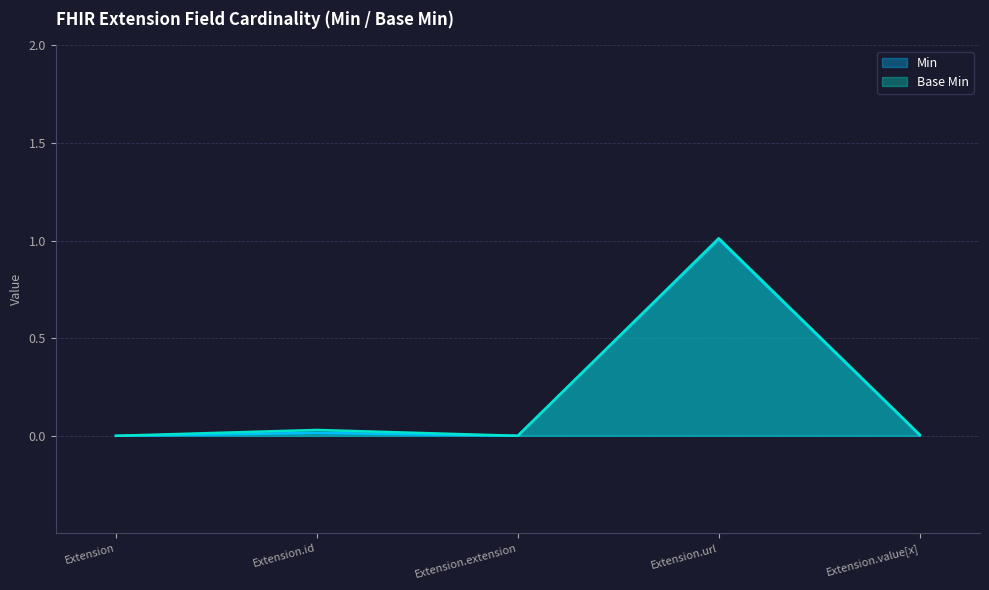

What is the label of the 5th point from the right?

Extension